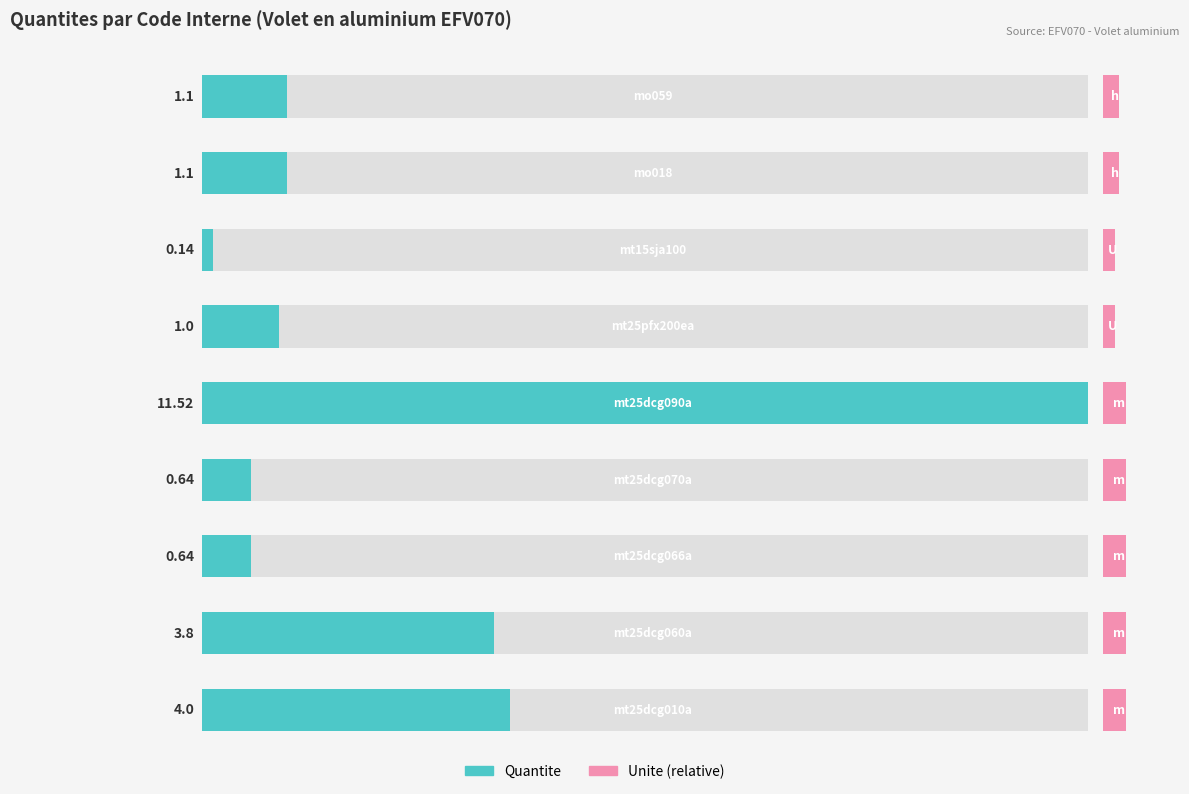

What is the value of the Quantite bar at the 3rd from the left?

0.6